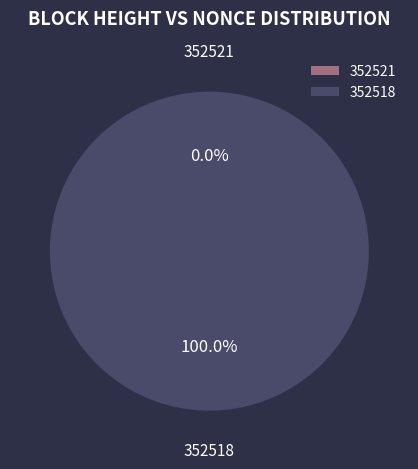

What is the largest slice in the pie chart?

352518